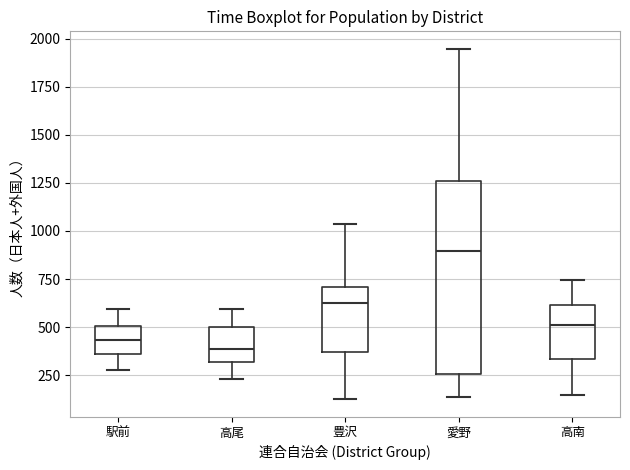

Where does the median line of the box for 高尾 sit on the y-axis? The values are not printed on the chart, so give them approximately, as read against the axis.

400